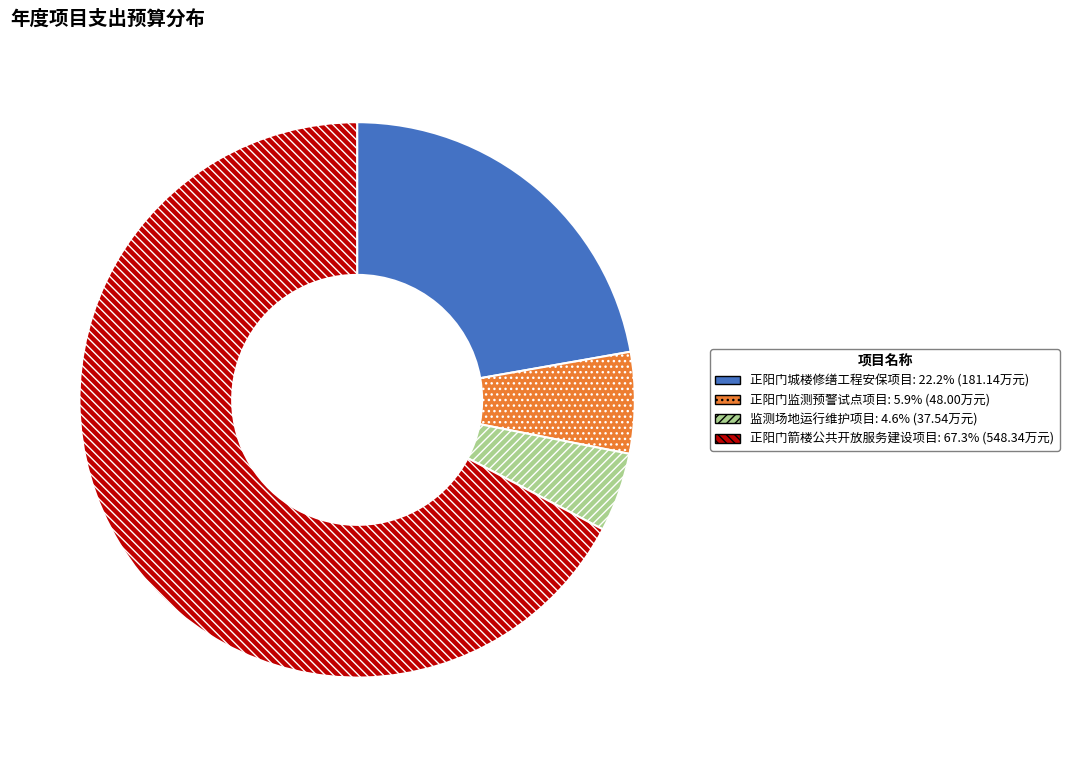

Count the number of slices in the pie.

4